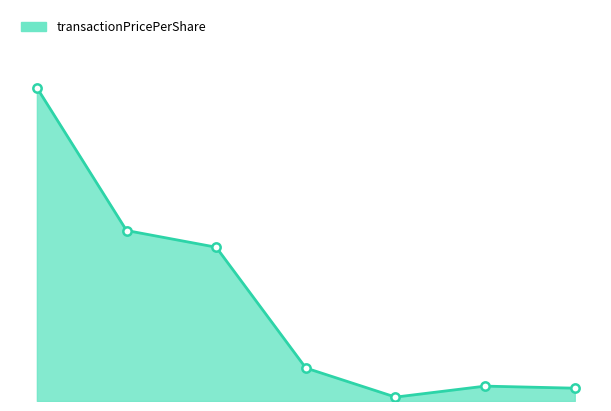

Does the chart display data point markers on the line(s)?

Yes